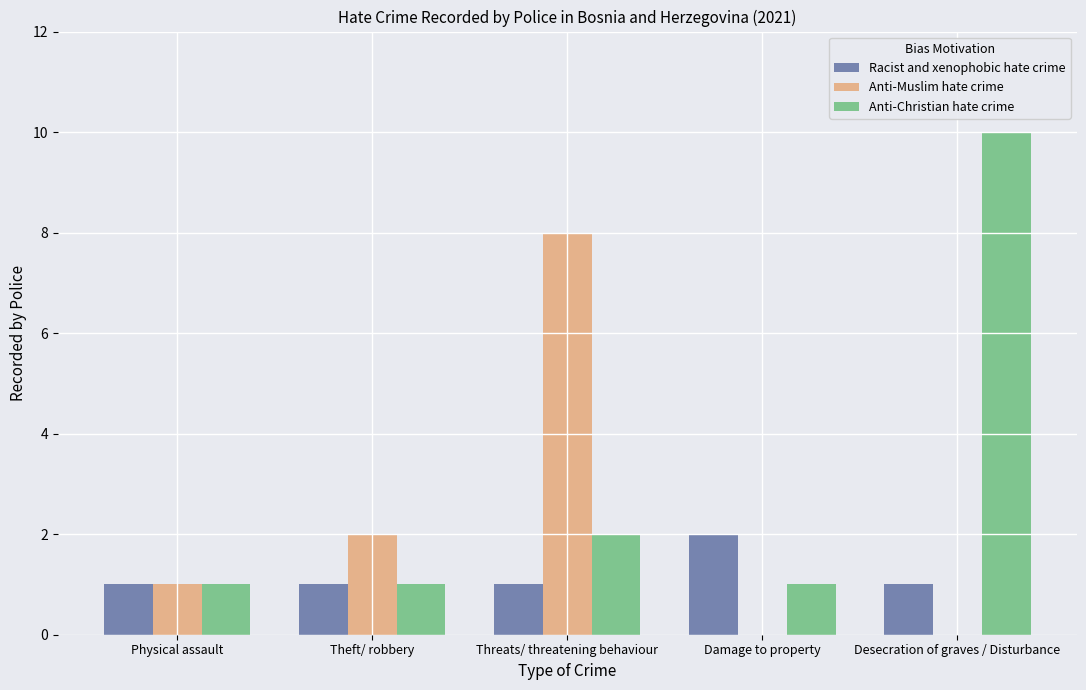

What is the maximum value for Anti-Christian hate crime?

10